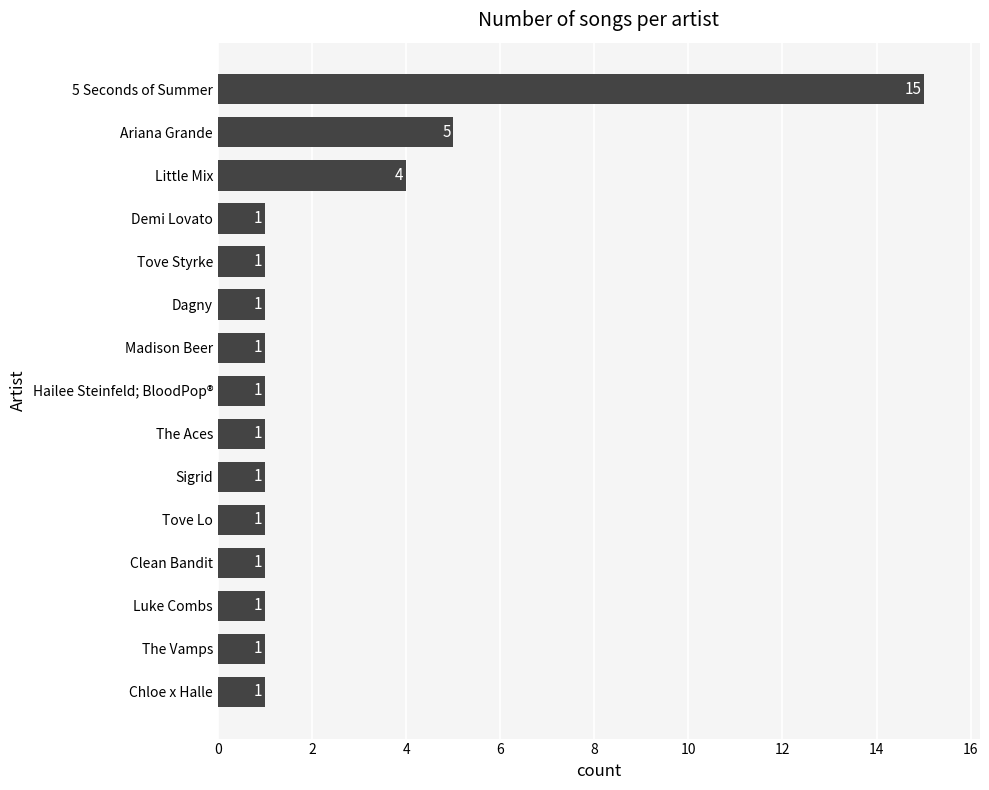

The chart shows a value of 5 at Ariana Grande. True or false?

True